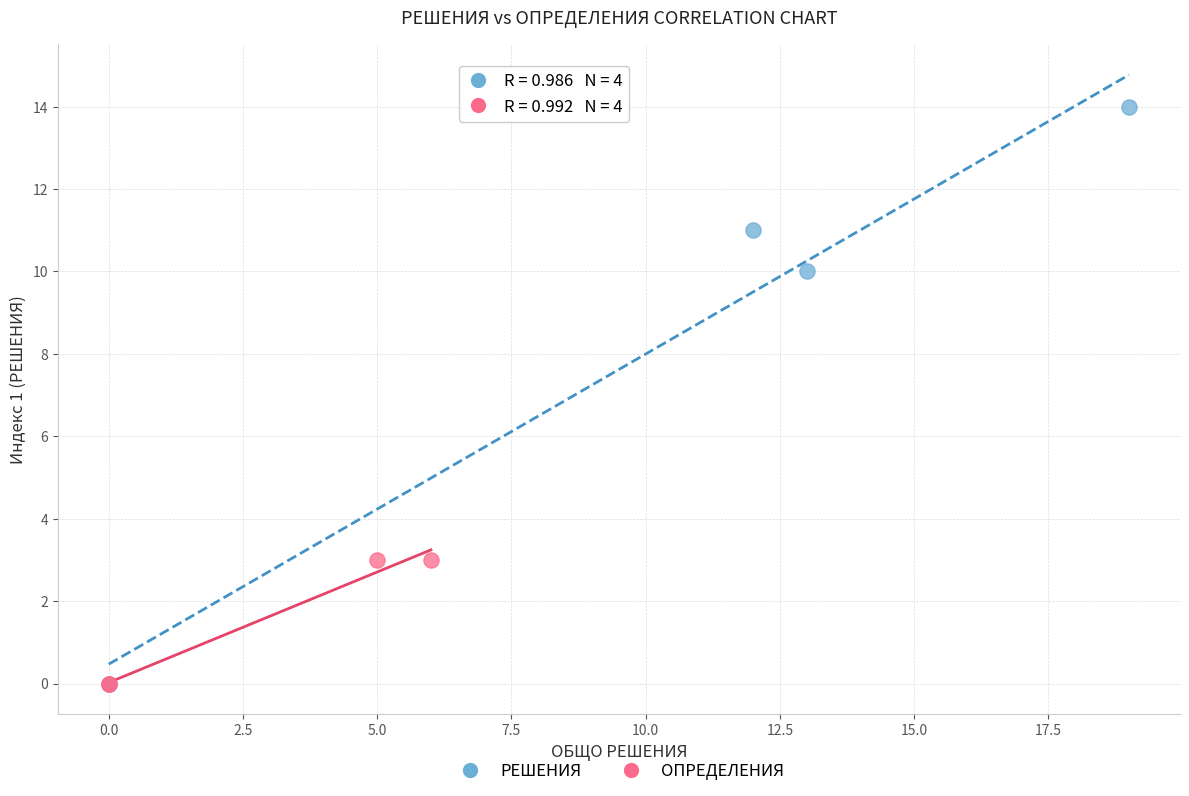

What are all the series names shown in the legend?

РЕШЕНИЯ, ОПРЕДЕЛЕНИЯ